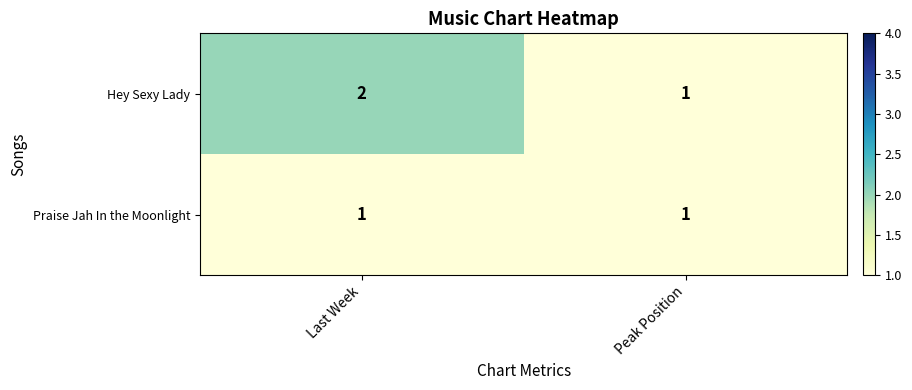

The value of Praise Jah In the Moonlight at Last Week is 1. True or false?

True